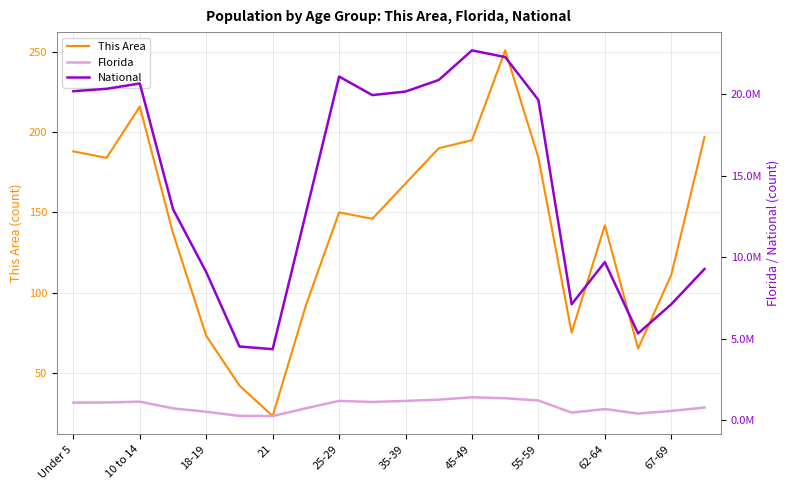

The This Area series shows 23 at 21. True or false?

True